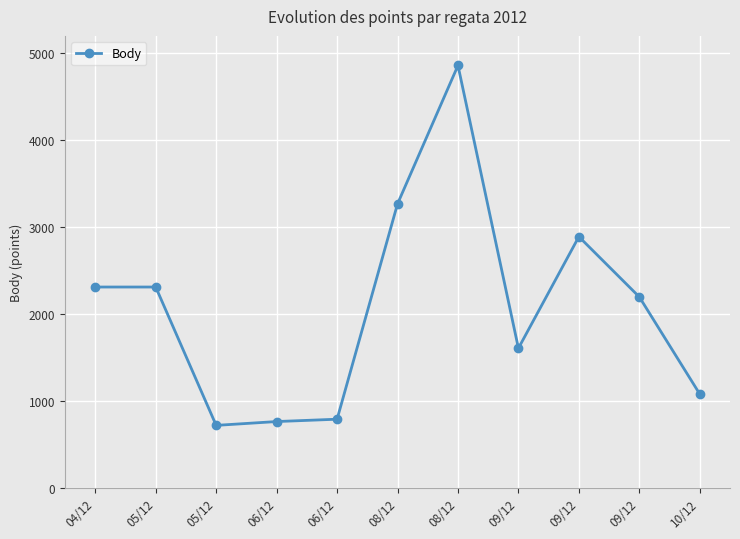

What is the ratio of the value at 09/12 to the value at 04/12?

0.7